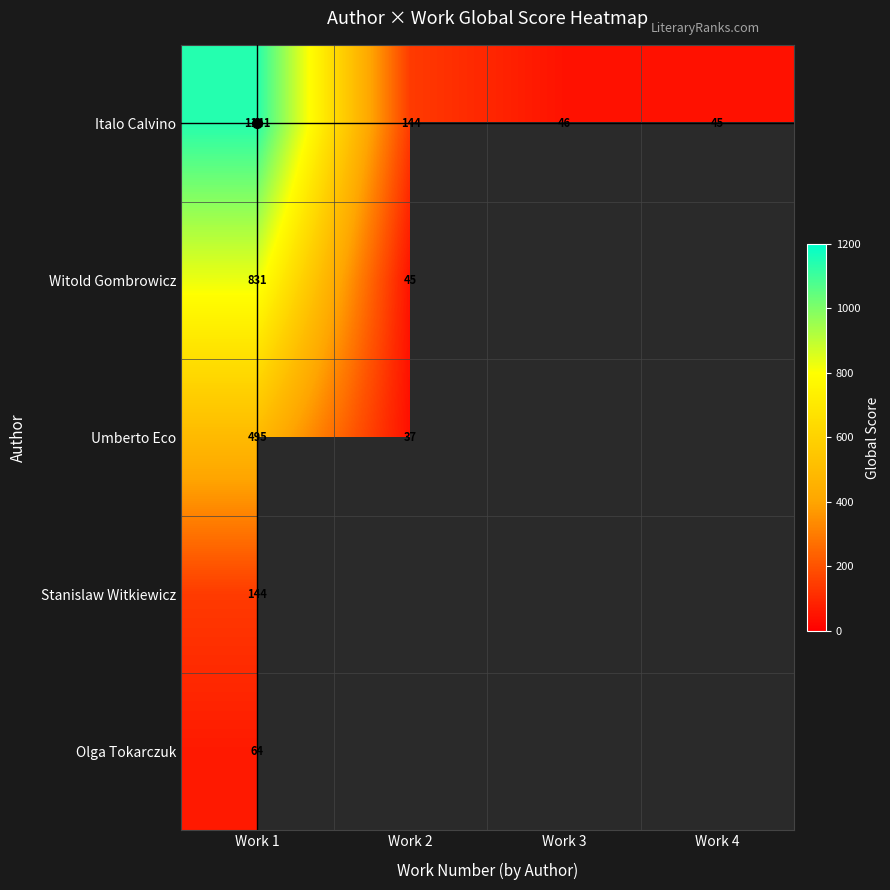

True or false: Umberto Eco has a value of 24.1 at Work 2.

False